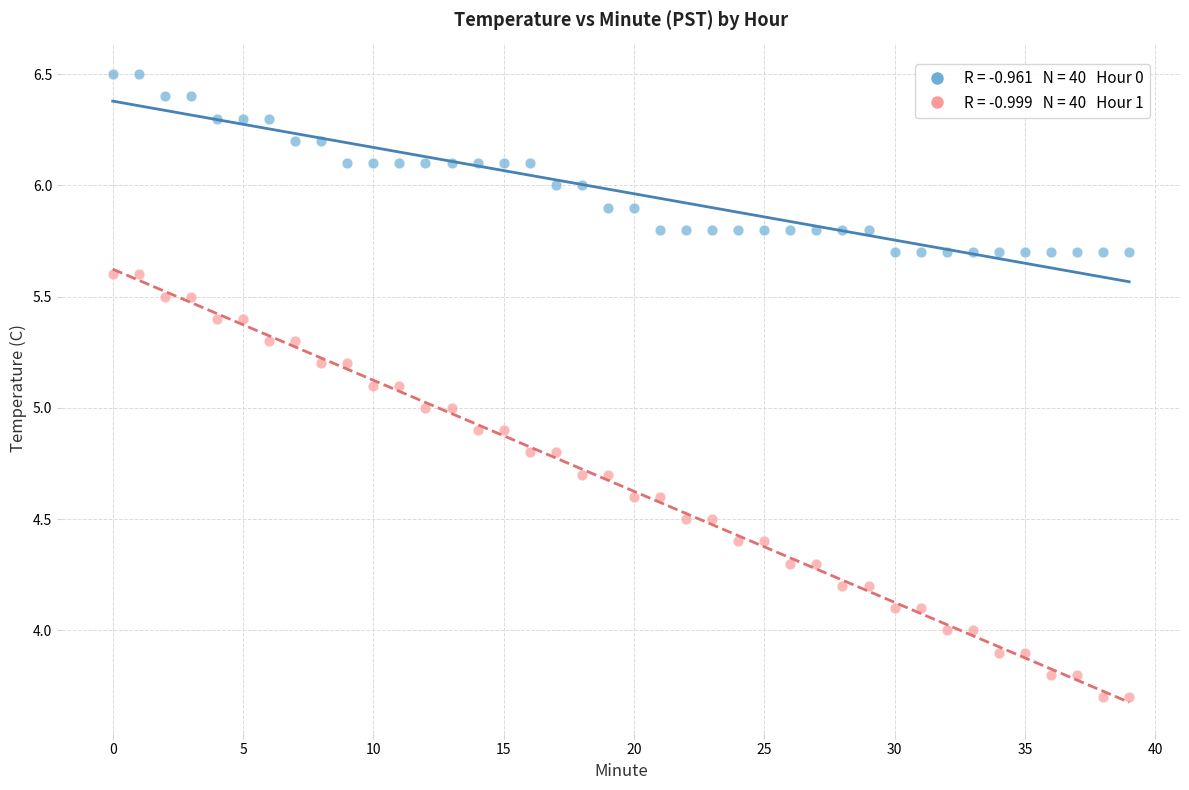

Across all data points, what is the range of Y values (max minus min)?

2.8